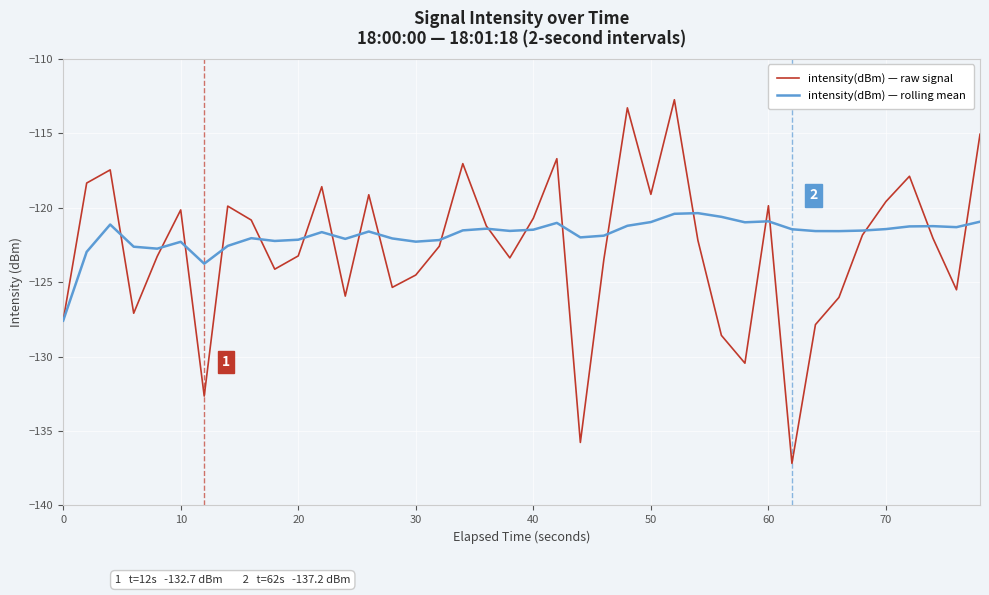

Which series has the widest spread of values?

intensity(dBm) — raw signal